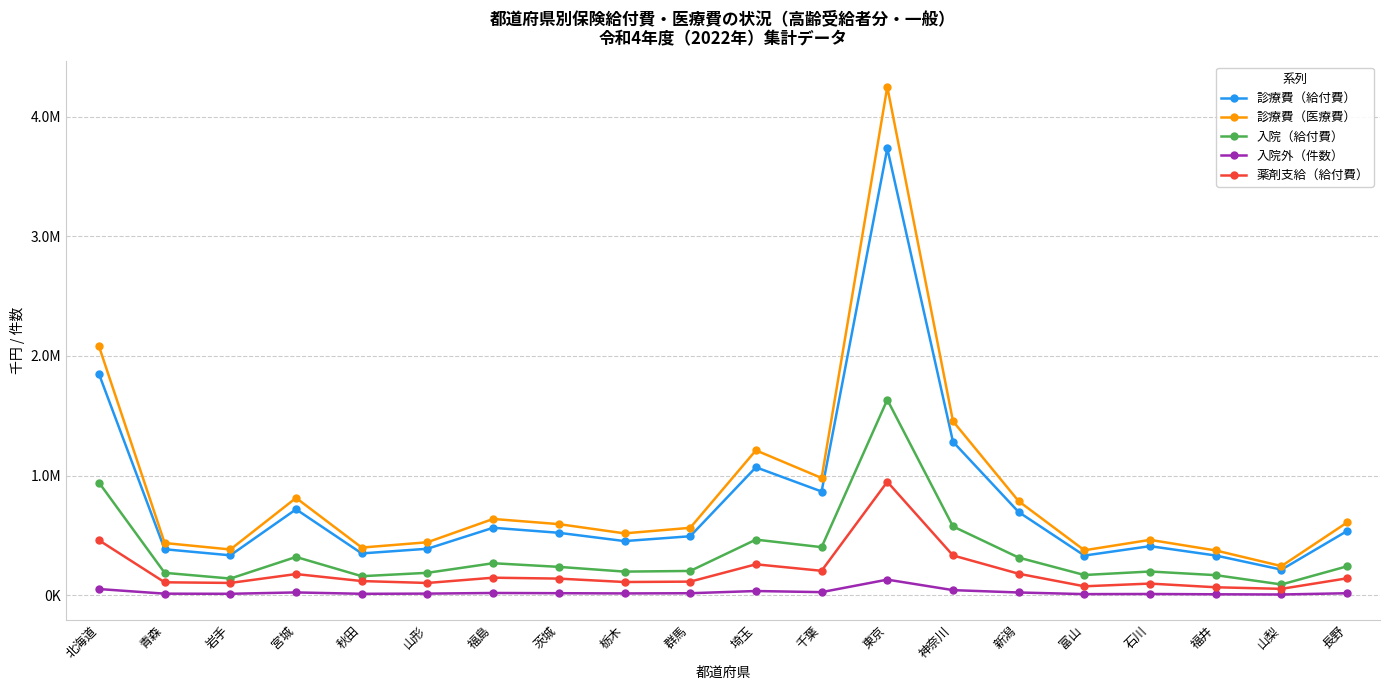

The value of 診療費（医療費） at 福島 is 1017455.2. True or false?

False